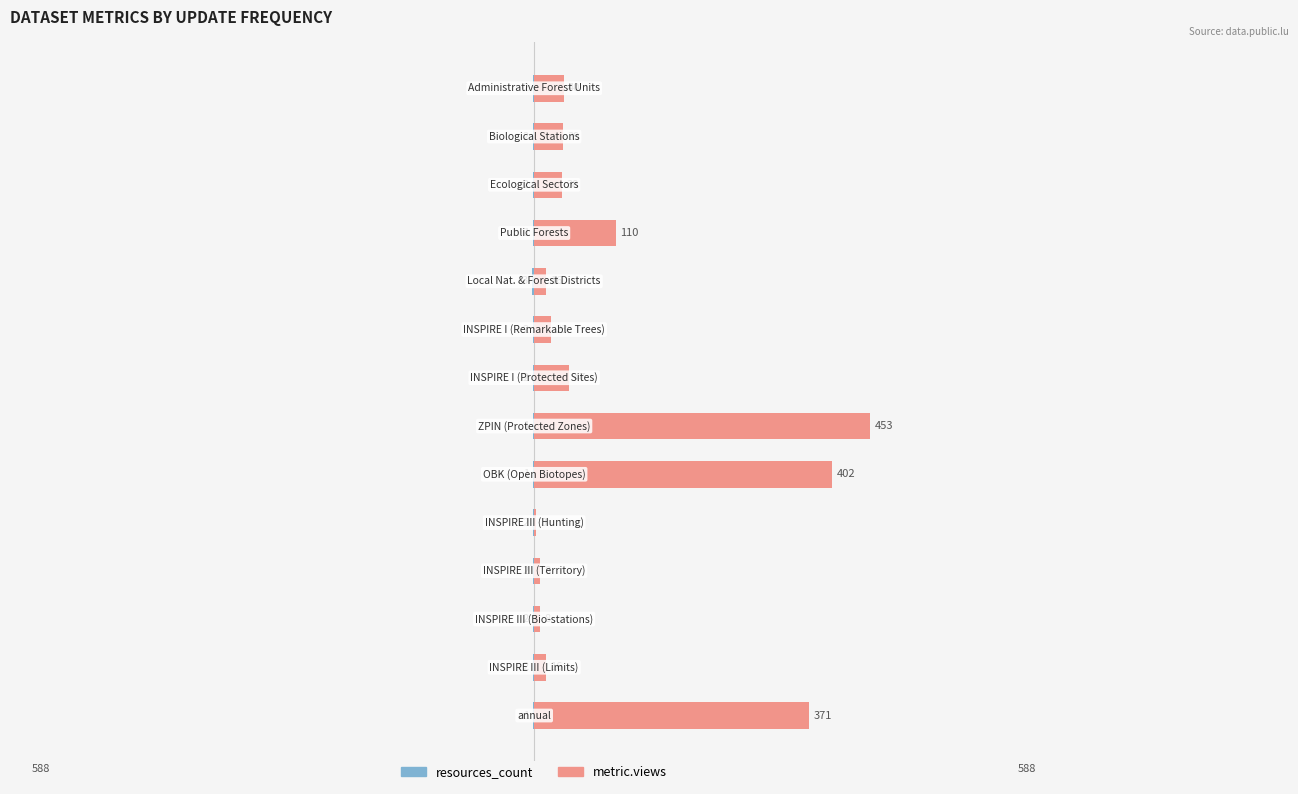

Which series has the widest spread of values?

metric.views